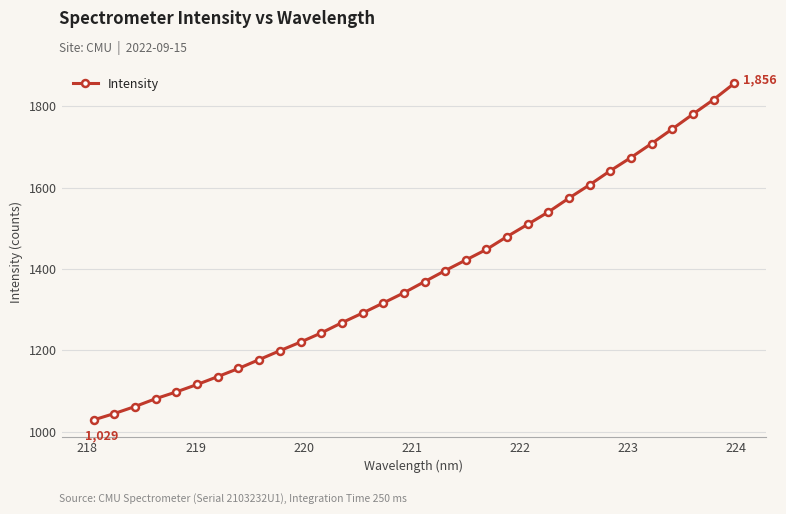

What is the sum of all values?

44350.1